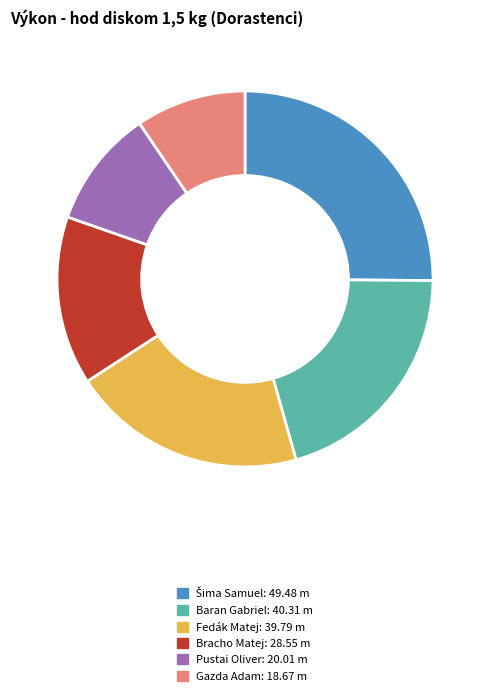

Which has a higher value, Fedák Matej or Gazda Adam?

Fedák Matej